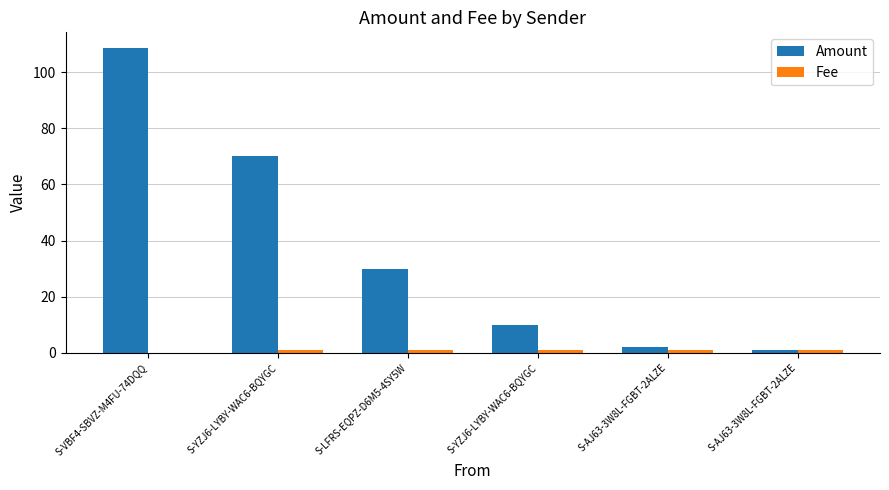

At which label does Amount reach its peak?

S-VBF4-SBVZ-M4FU-74DQQ